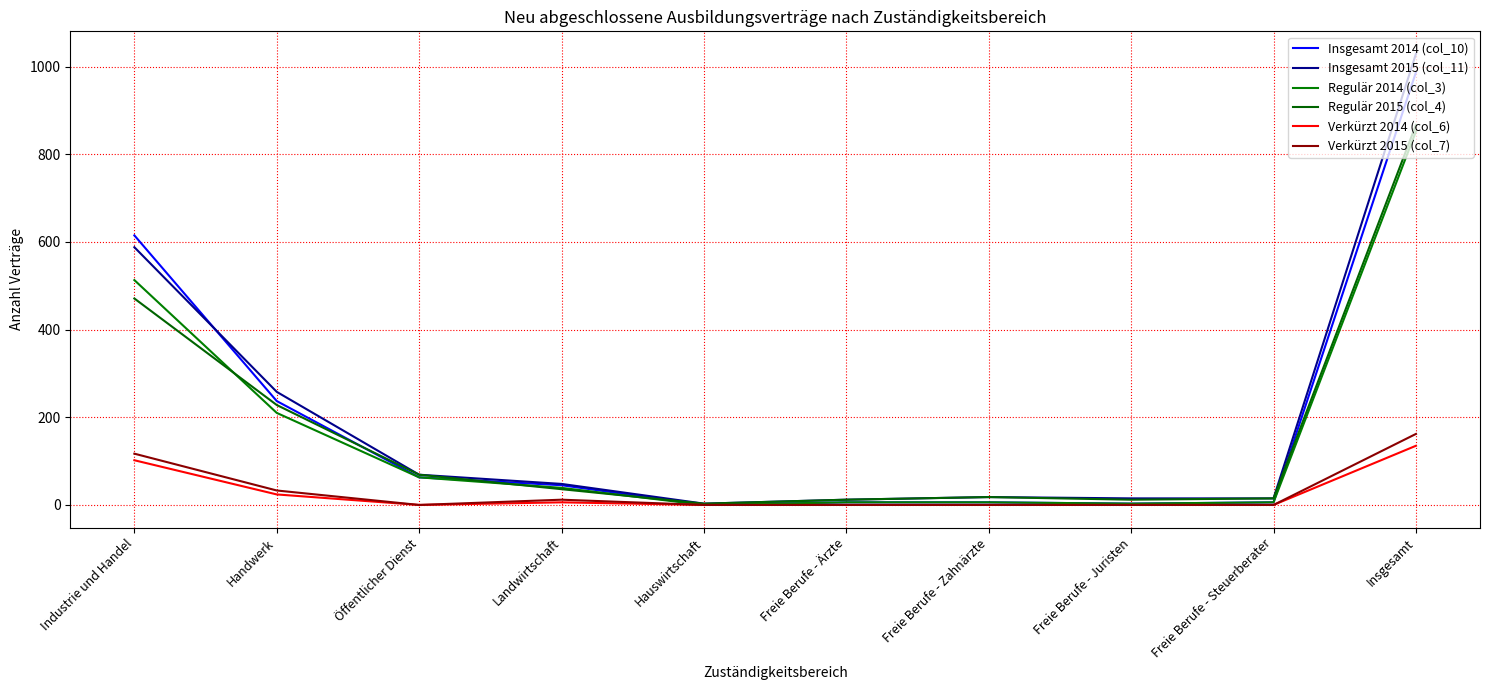

What is the greatest value displayed?

1029